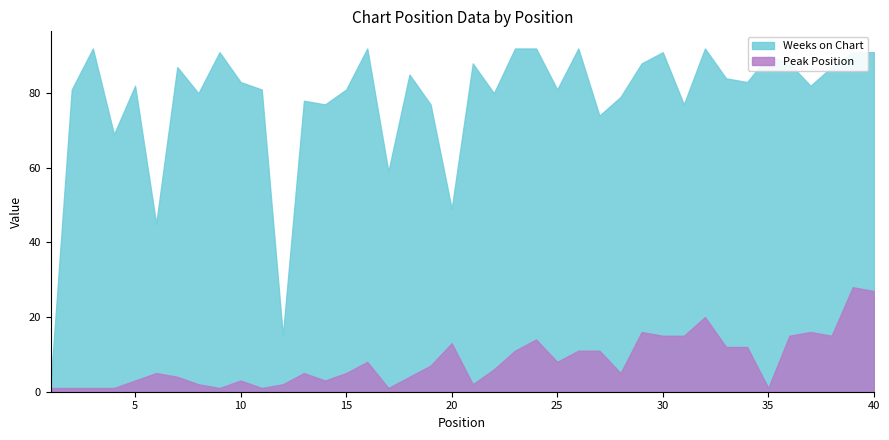

What is the difference between the maximum and minimum values in the Weeks on Chart series?

90